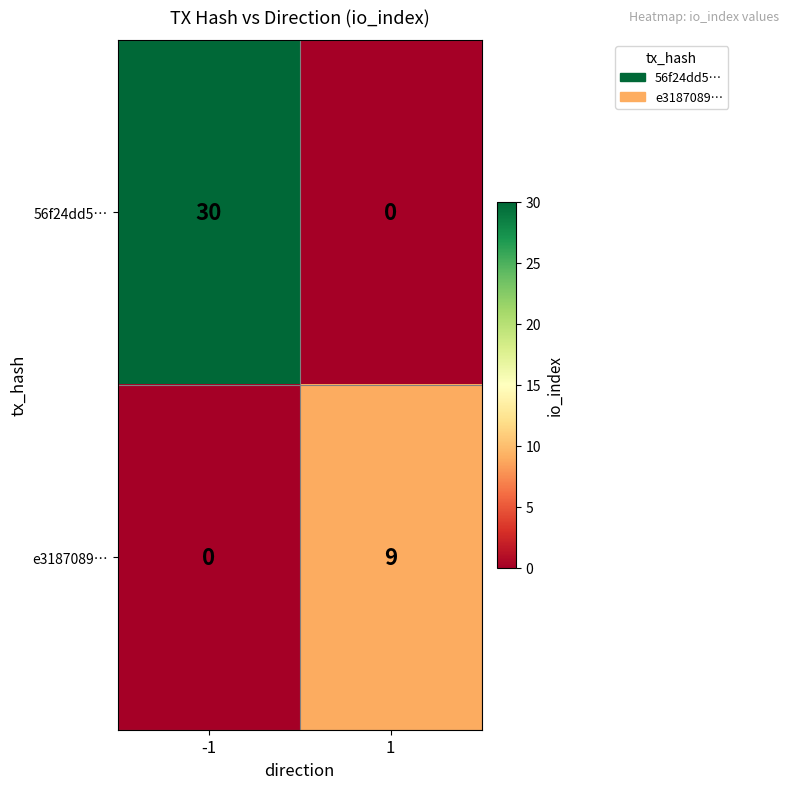

Reading right to left, transcribe all the data shown in this chart.

56f24dd5…: 1=0	-1=30
e3187089…: 1=9	-1=0